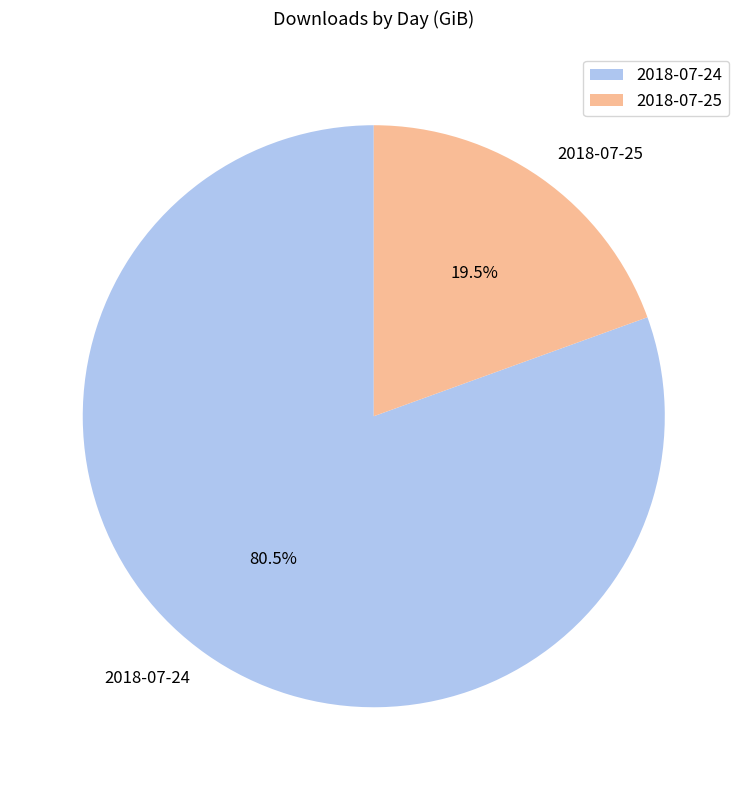

Between 2018-07-24 and 2018-07-25, which is larger?

2018-07-24